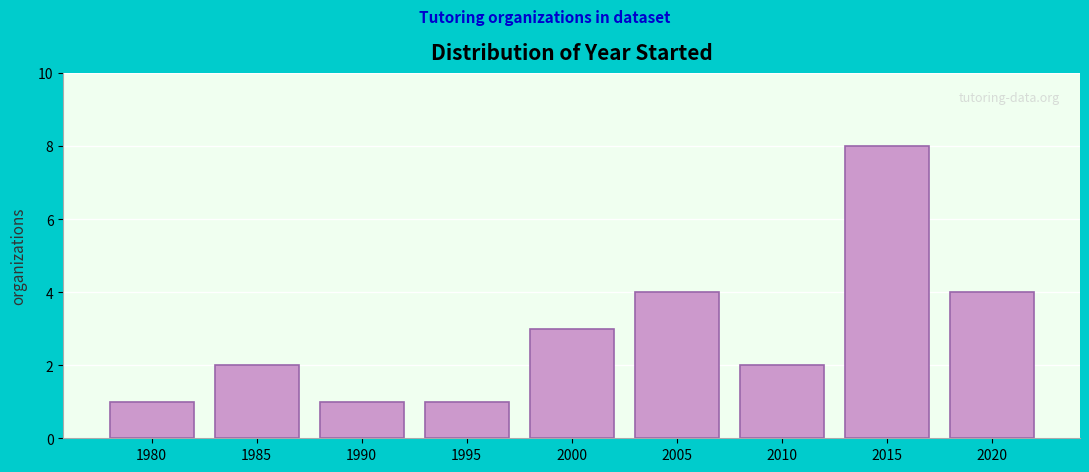

Reading right to left, transcribe all the data shown in this chart.

4	8	2	4	3	1	1	2	1